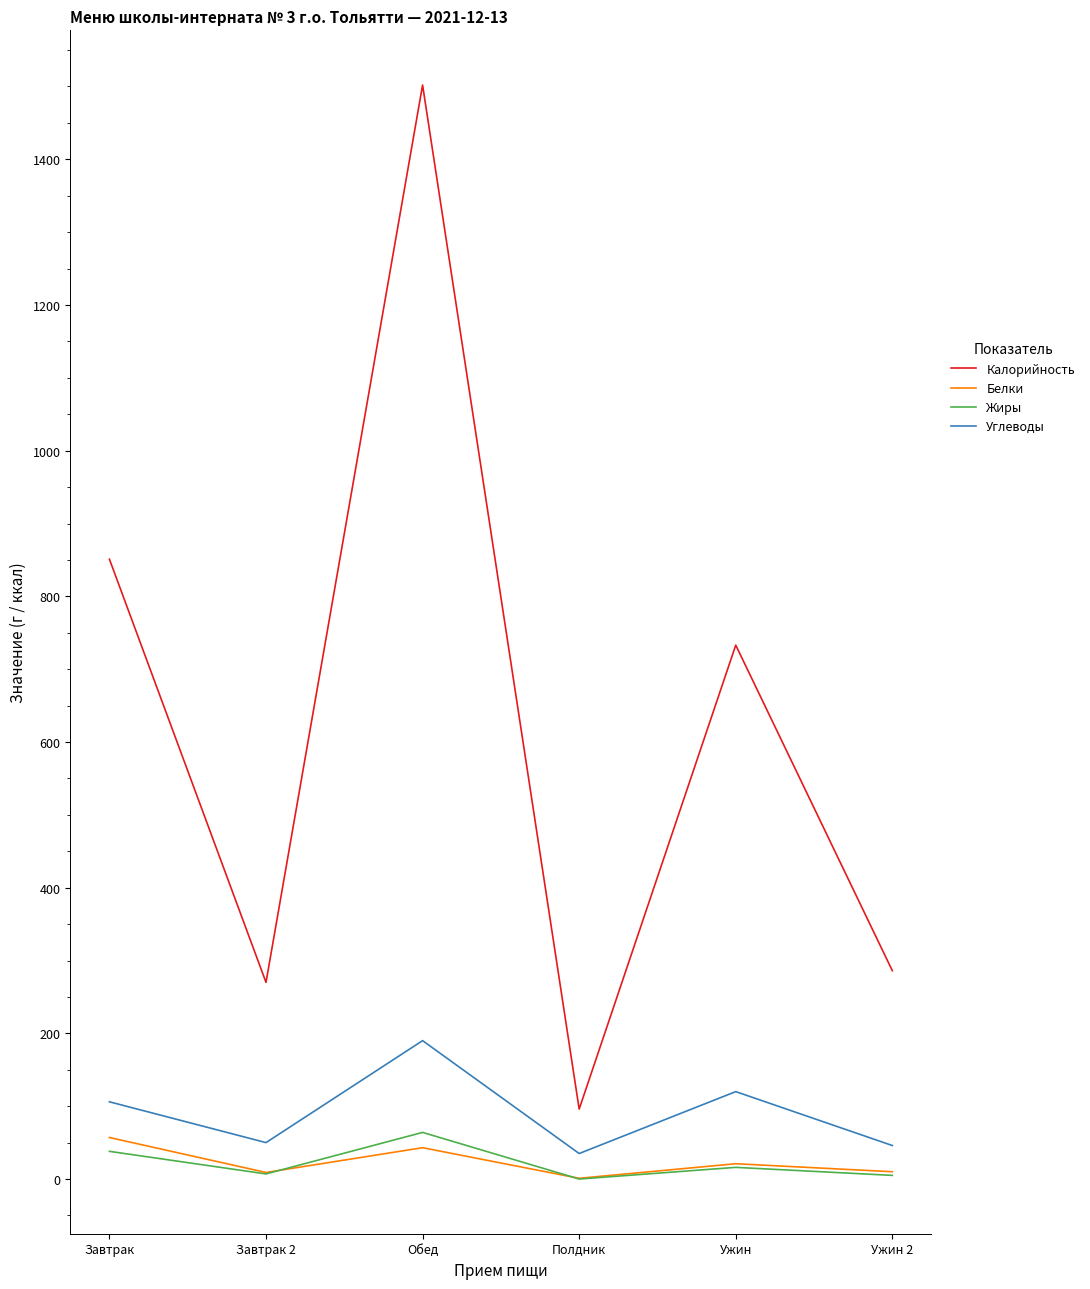

What is the difference between the maximum and minimum values in the Калорийность series?

1406